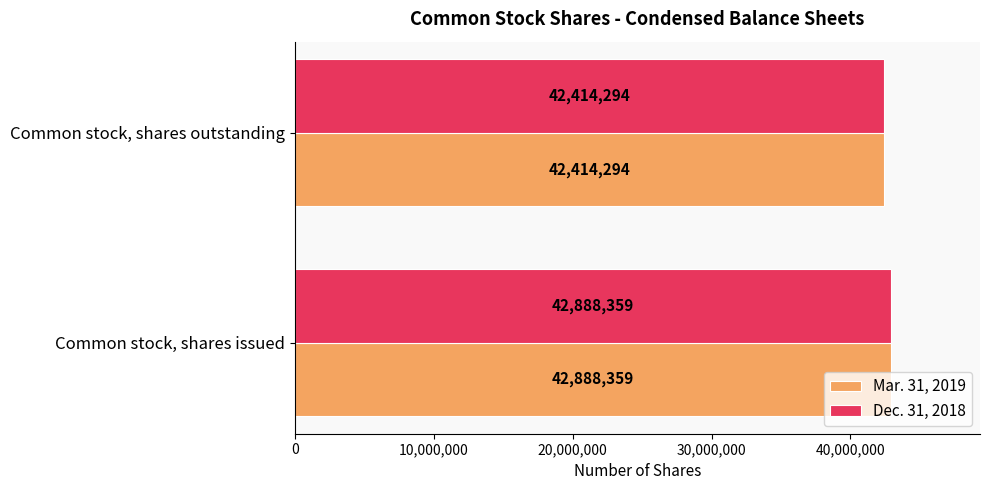

Where is Mar. 31, 2019 nearest to the value 42651326?

Common stock, shares outstanding